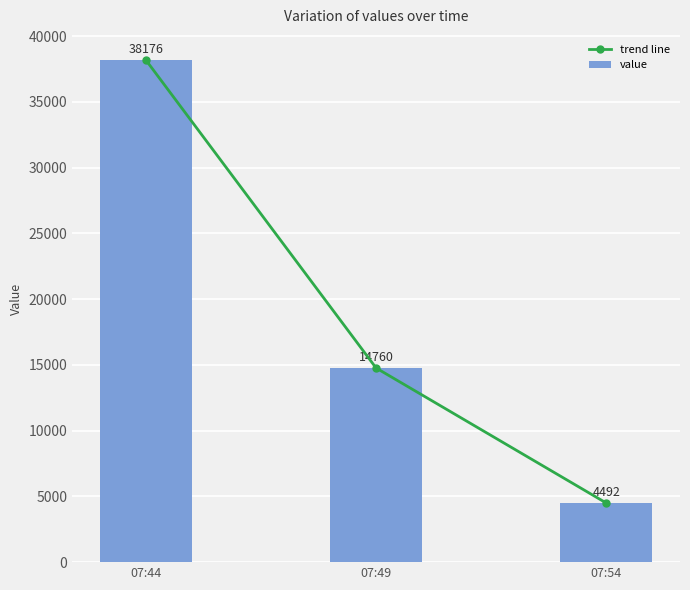

At which label does trend line reach its minimum?

07:54